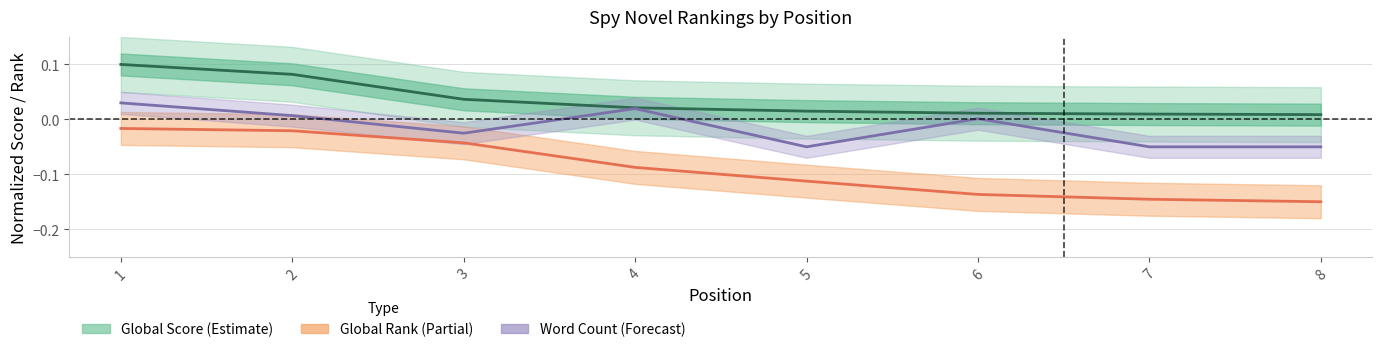

List the series in order of their overall mean, highest first.

Global Score, Word Count, Global Rank